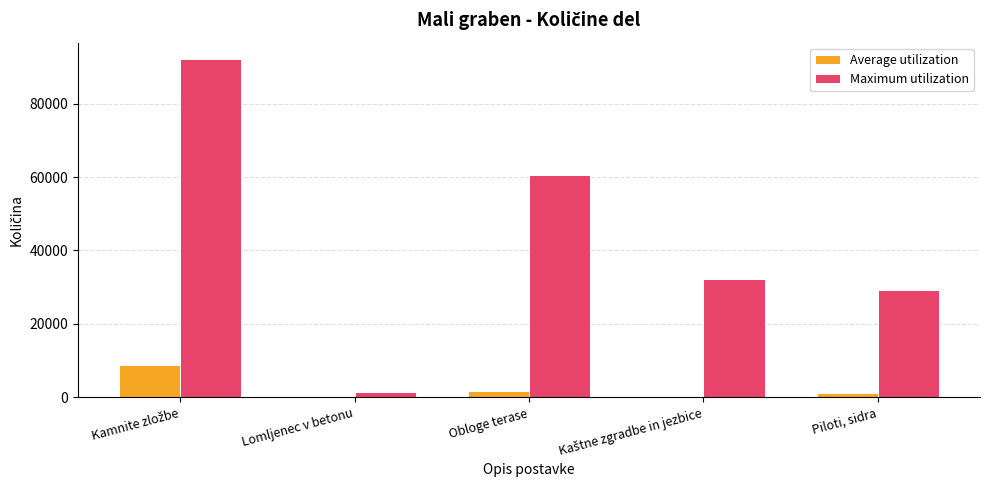

Is it true that Maximum utilization equals 79167 at Obloge terase?

False